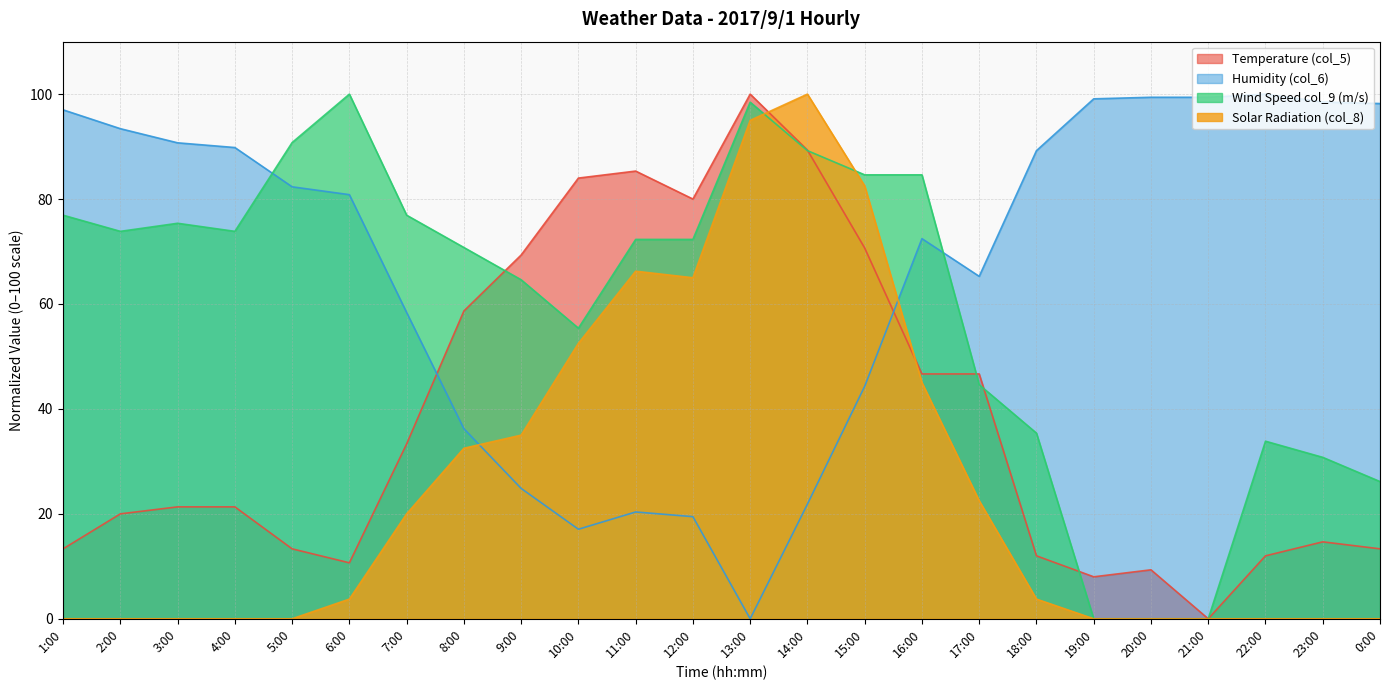

Reading left to right, extract all data points from this chart.

Temperature (col_5): 1:00=13.3	2:00=20.0	3:00=21.3	4:00=21.3	5:00=13.3	6:00=10.7	7:00=33.3	8:00=58.7	9:00=69.3	10:00=84.0	11:00=85.3	12:00=80.0	13:00=100.0	14:00=89.3	15:00=70.7	16:00=46.7	17:00=46.7	18:00=12.0	19:00=8.0	20:00=9.3	21:00=0.0	22:00=12.0	23:00=14.7	0:00=13.3
Humidity (col_6): 1:00=97.0	2:00=93.4	3:00=90.7	4:00=89.8	5:00=82.3	6:00=80.8	7:00=58.4	8:00=36.2	9:00=24.9	10:00=17.1	11:00=20.4	12:00=19.5	13:00=0.0	14:00=21.9	15:00=44.3	16:00=72.5	17:00=65.3	18:00=89.2	19:00=99.1	20:00=99.4	21:00=99.4	22:00=100.0	23:00=98.5	0:00=98.2
Wind Speed col_9 (m/s): 1:00=76.9	2:00=73.8	3:00=75.4	4:00=73.8	5:00=90.8	6:00=100.0	7:00=76.9	8:00=70.8	9:00=64.6	10:00=55.4	11:00=72.3	12:00=72.3	13:00=98.5	14:00=89.2	15:00=84.6	16:00=84.6	17:00=44.6	18:00=35.4	19:00=0.0	20:00=0.0	21:00=0.0	22:00=33.8	23:00=30.8	0:00=26.2
Solar Radiation (col_8): 1:00=0.0	2:00=0.0	3:00=0.0	4:00=0.0	5:00=0.0	6:00=3.8	7:00=20.0	8:00=32.5	9:00=35.0	10:00=52.5	11:00=66.2	12:00=65.0	13:00=95.0	14:00=100.0	15:00=82.5	16:00=45.0	17:00=22.5	18:00=3.8	19:00=0.0	20:00=0.0	21:00=0.0	22:00=0.0	23:00=0.0	0:00=0.0